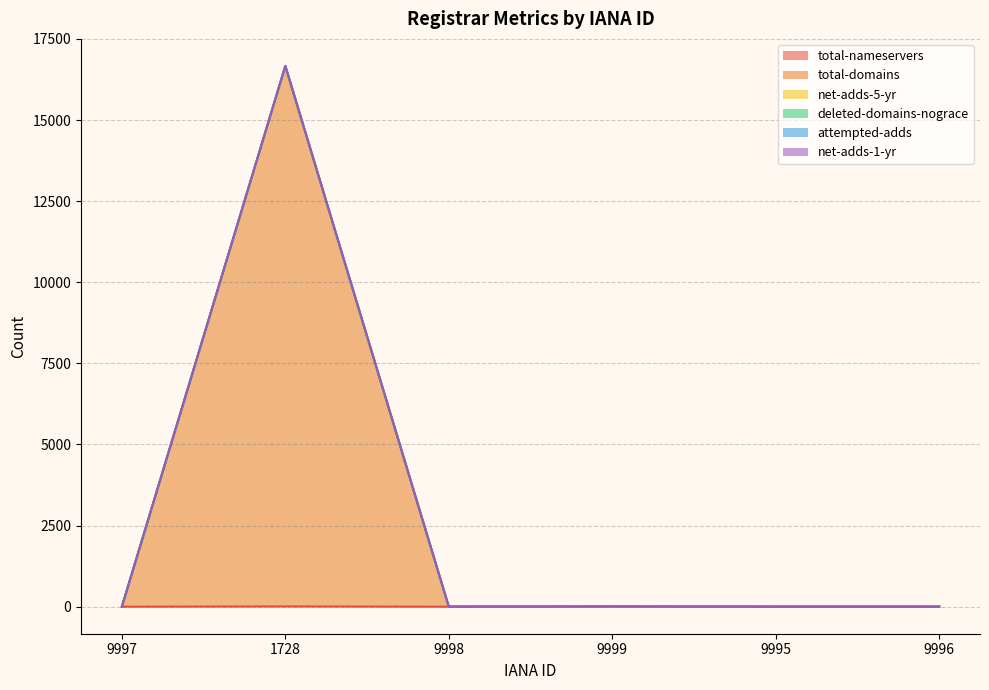

What position from the left is 9998?

3